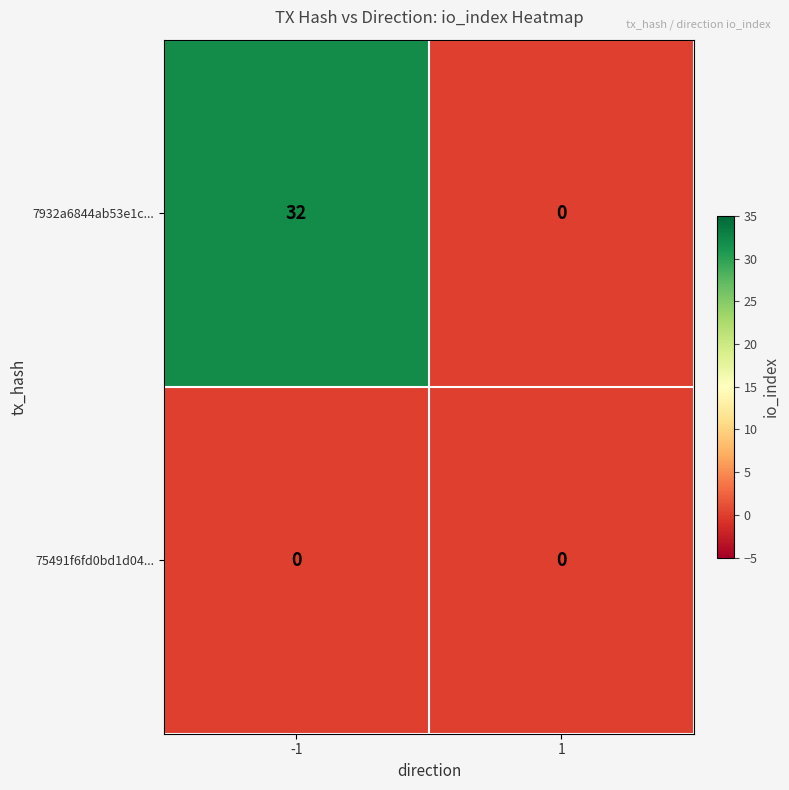

Reading left to right, what are all the values shown in this chart?

7932a6844ab53e1c...: -1=32	1=0
75491f6fd0bd1d04...: -1=0	1=0